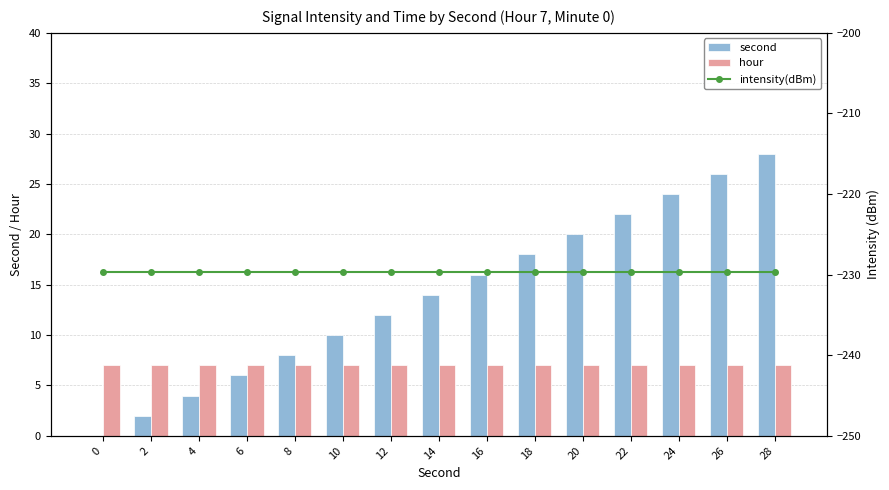

Reading right to left, extract all data points from this chart.

second: 28=28.0	26=26.0	24=24.0	22=22.0	20=20.0	18=18.0	16=16.0	14=14.0	12=12.0	10=10.0	8=8.0	6=6.0	4=4.0	2=2.0	0=0.0
hour: 28=7.0	26=7.0	24=7.0	22=7.0	20=7.0	18=7.0	16=7.0	14=7.0	12=7.0	10=7.0	8=7.0	6=7.0	4=7.0	2=7.0	0=7.0
intensity(dBm): 28=-229.6	26=-229.6	24=-229.6	22=-229.6	20=-229.6	18=-229.6	16=-229.6	14=-229.6	12=-229.6	10=-229.6	8=-229.6	6=-229.6	4=-229.6	2=-229.6	0=-229.6